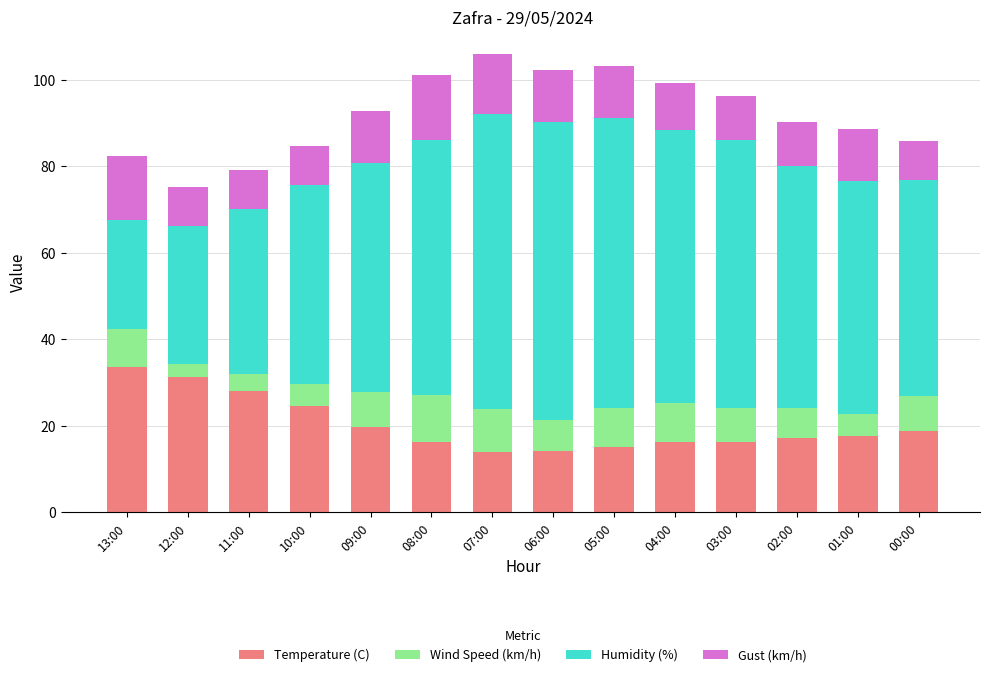

Are the bars grouped side by side (vs. stacked)?

No